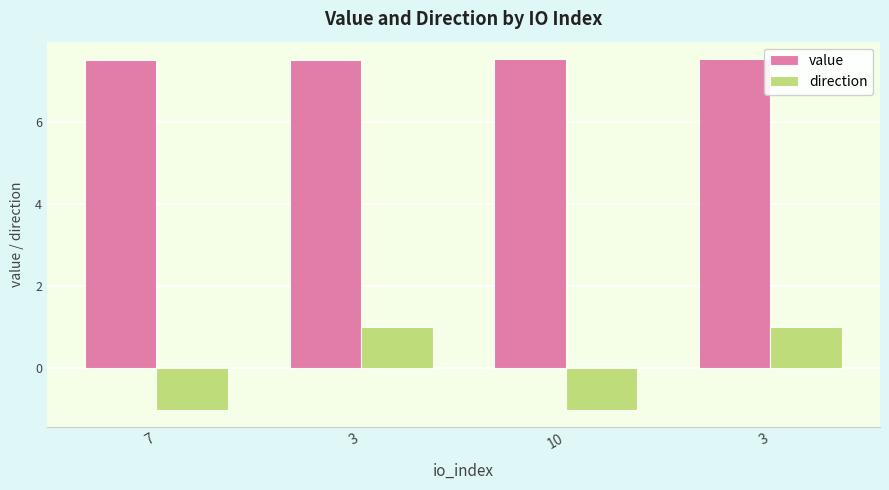

What is the highest value of the value series?

7.5